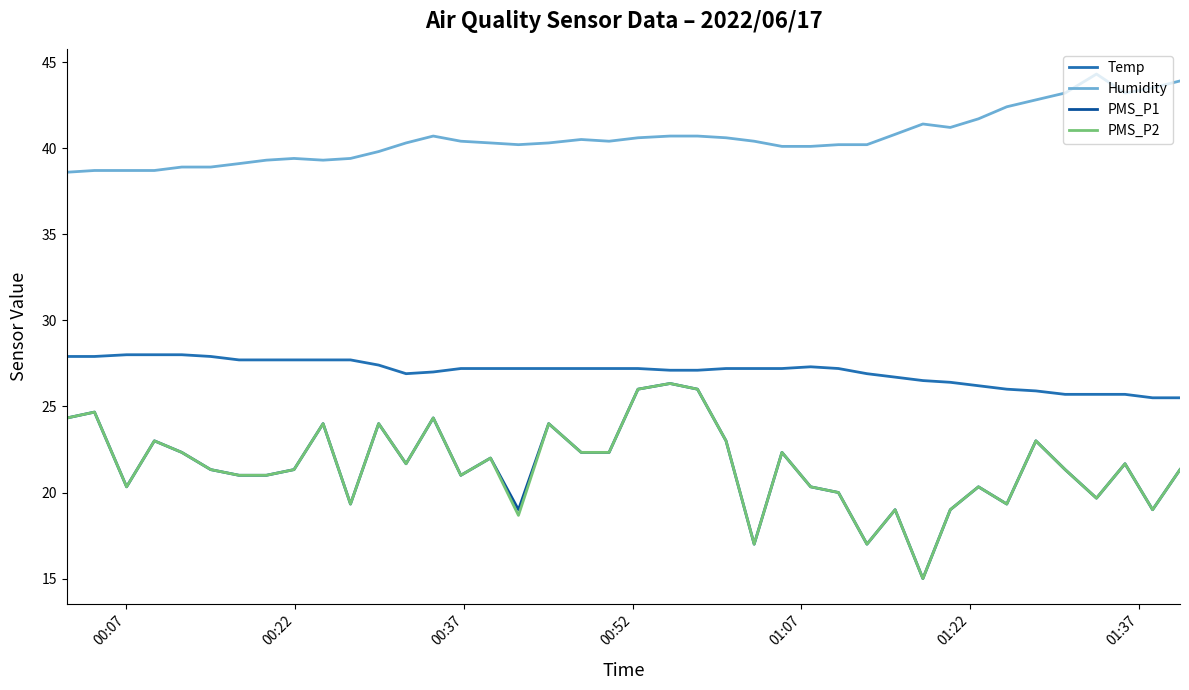

True or false: PMS_P2 and Temp intersect in this chart.

False